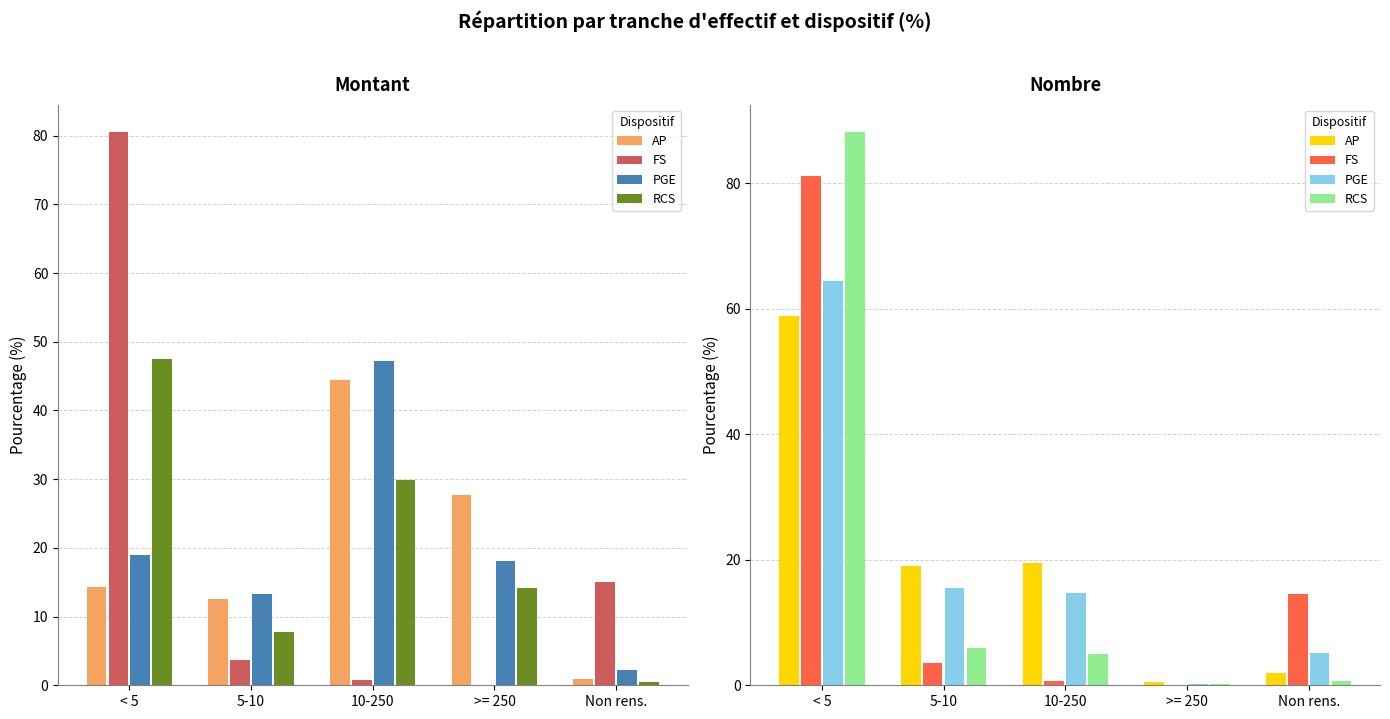

Between < 5 and 10-250, which series saw the biggest shift?

RCS